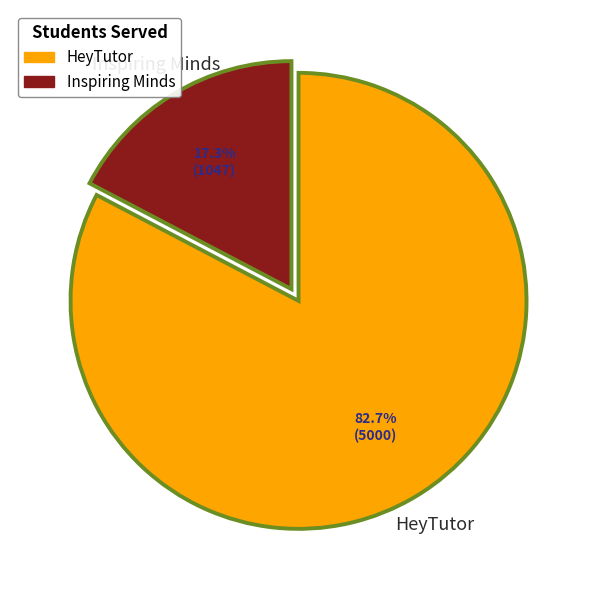

Rank the categories by value from lowest to highest.

Inspiring Minds, HeyTutor